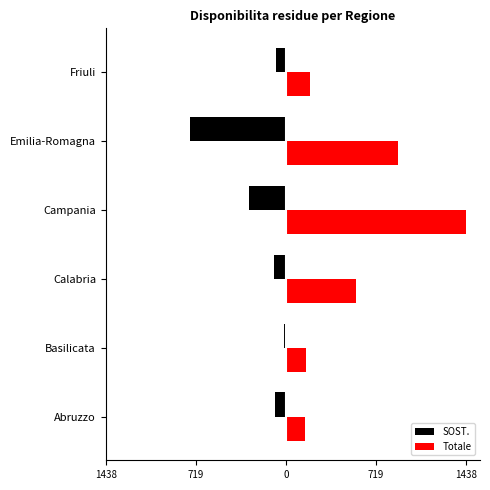

What are all the series names shown in the legend?

SOST., Totale